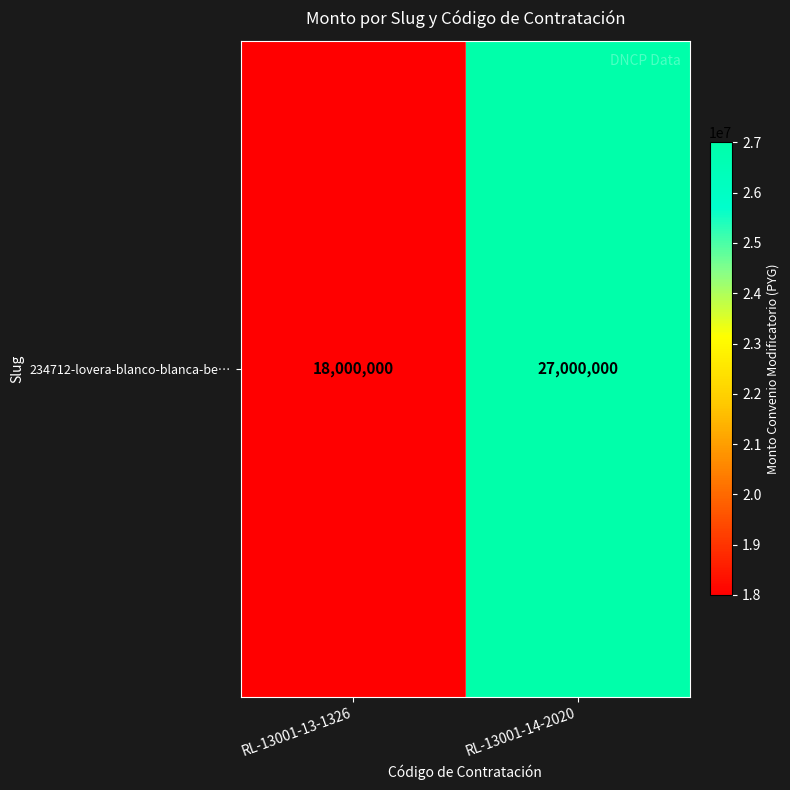

What is the sum of the values at RL-13001-13-1326 and RL-13001-14-2020?

45000000